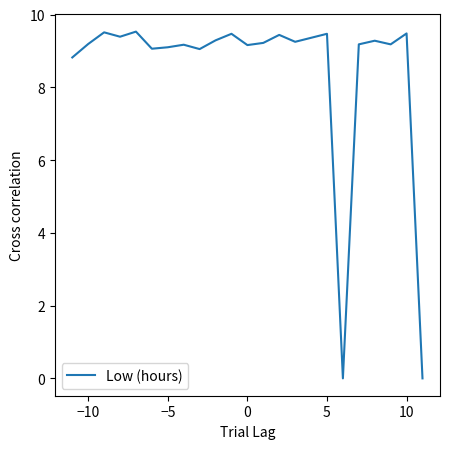

What is the difference between the maximum and minimum values?

9.5